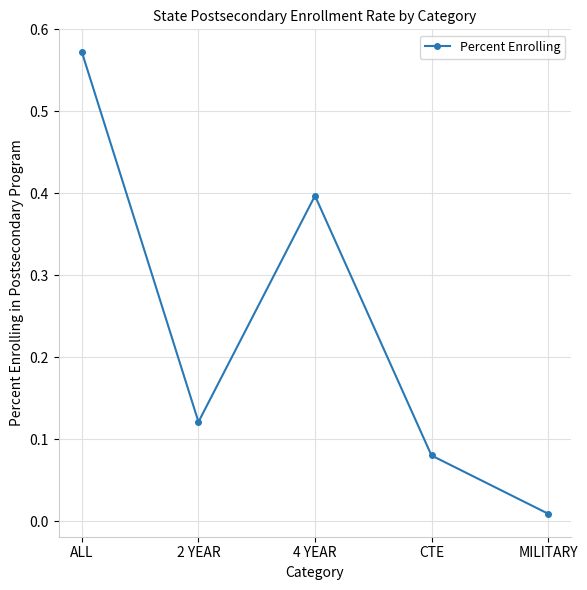

Which category has the lowest value across all series?

MILITARY